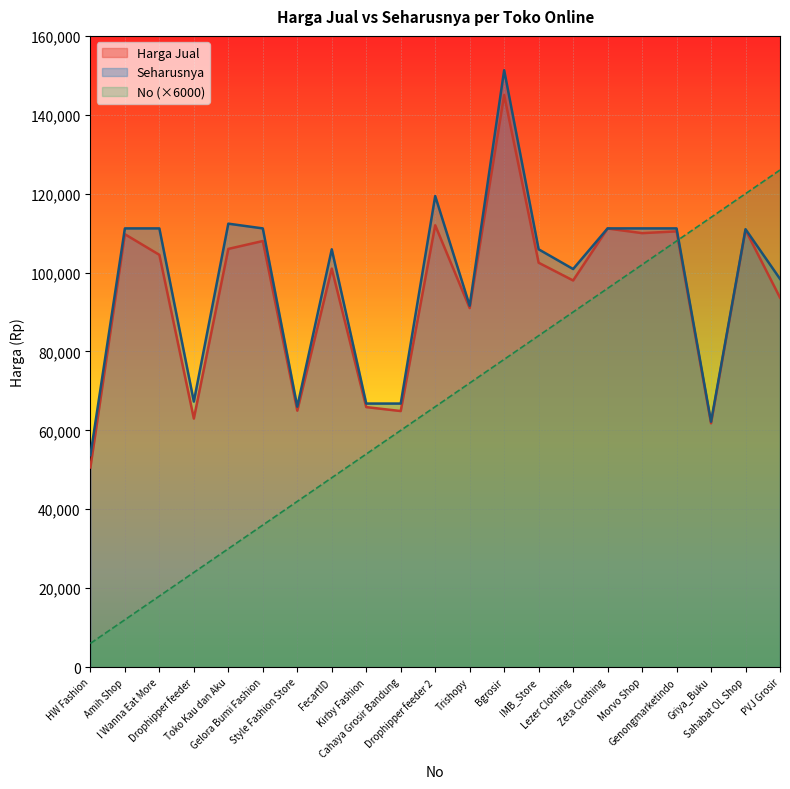

What are all the series names shown in the legend?

Harga Jual, Seharusnya, No (×6000)